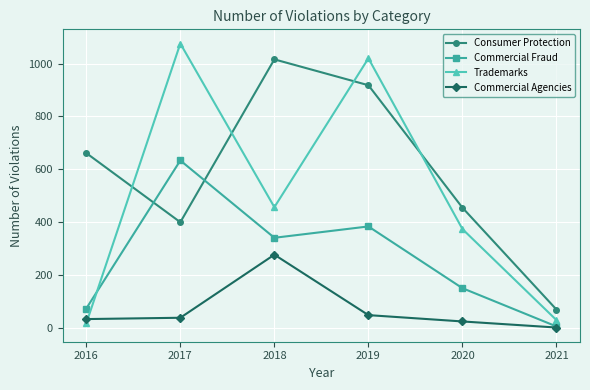

Count the number of categories in the chart.

6